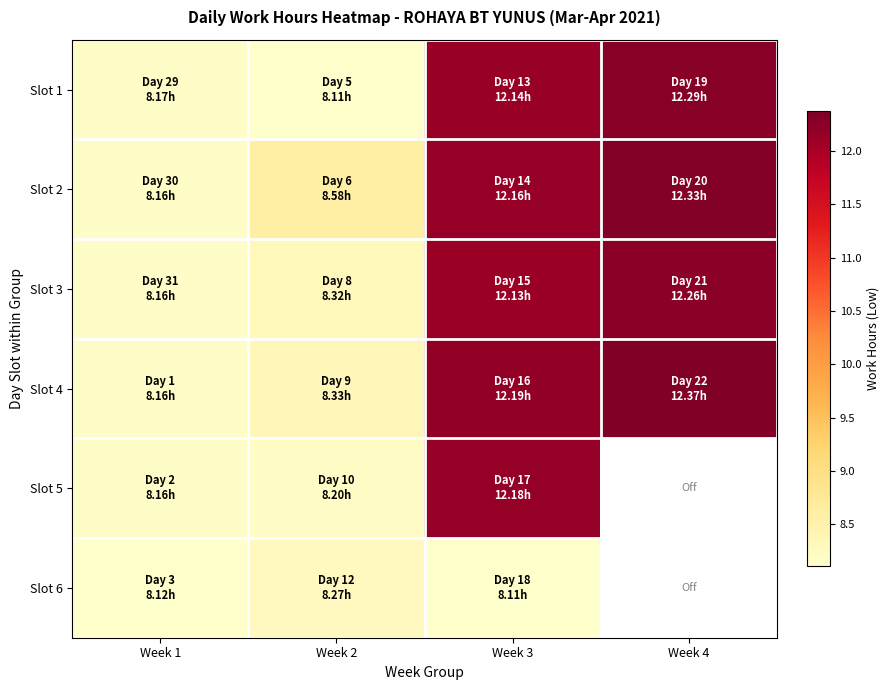

True or false: Slot 4 has a value of 8.2 at Week 1.

True